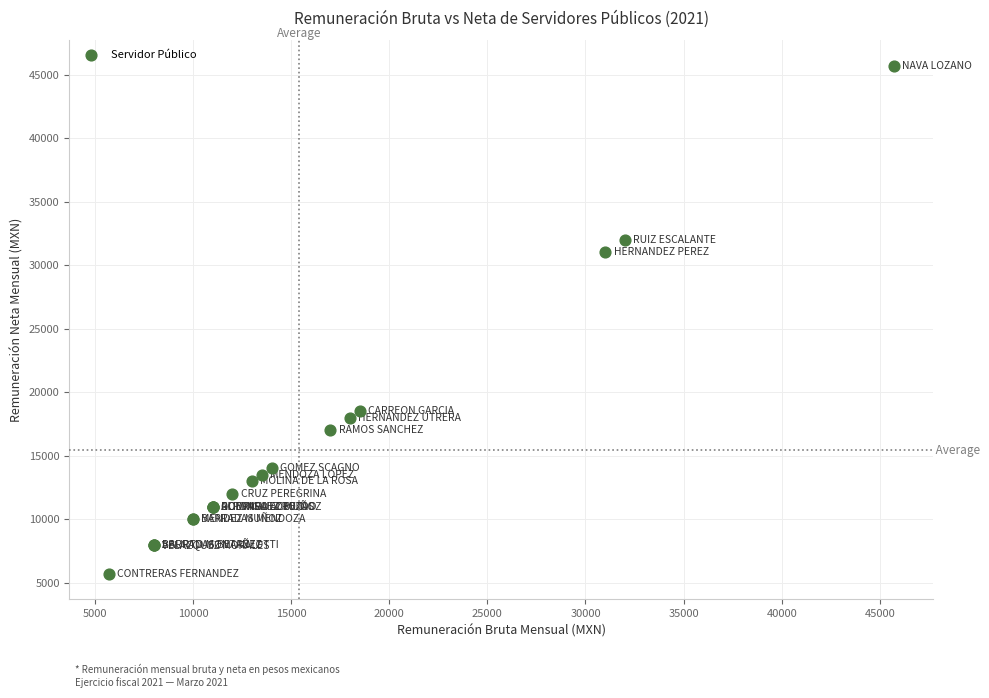

What Y value in the scatter plot is closest to 25701?

31013.9